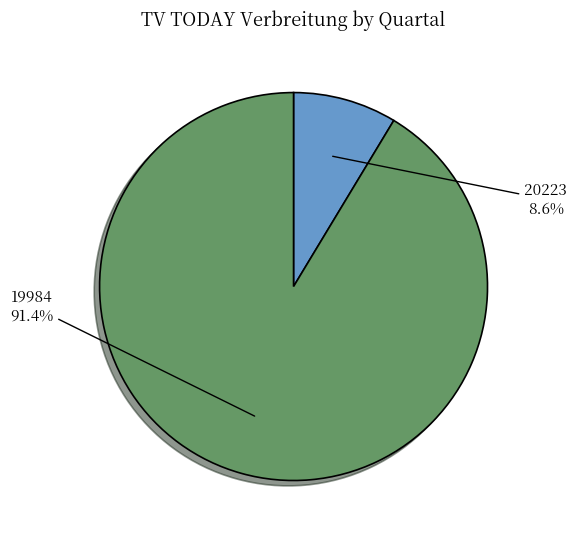

Combined, do 19984 and 20223 account for over 50%?

Yes